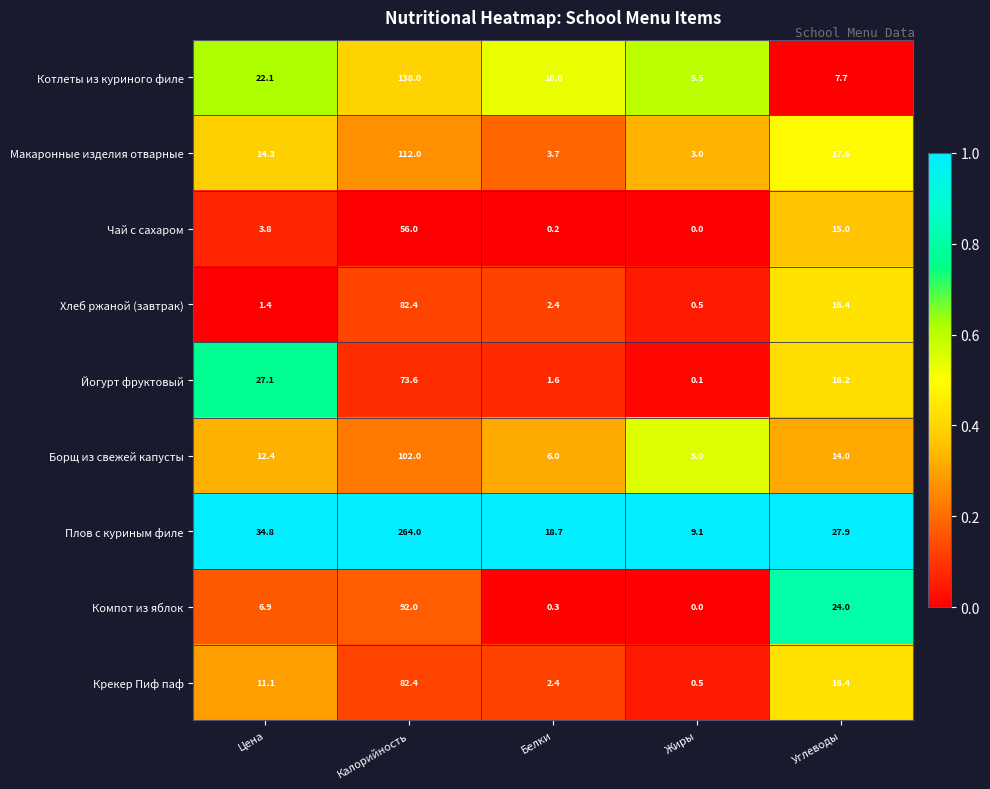

Rank the categories by Котлеты из куриного филе value from highest to lowest.

Калорийность, Цена, Белки, Углеводы, Жиры